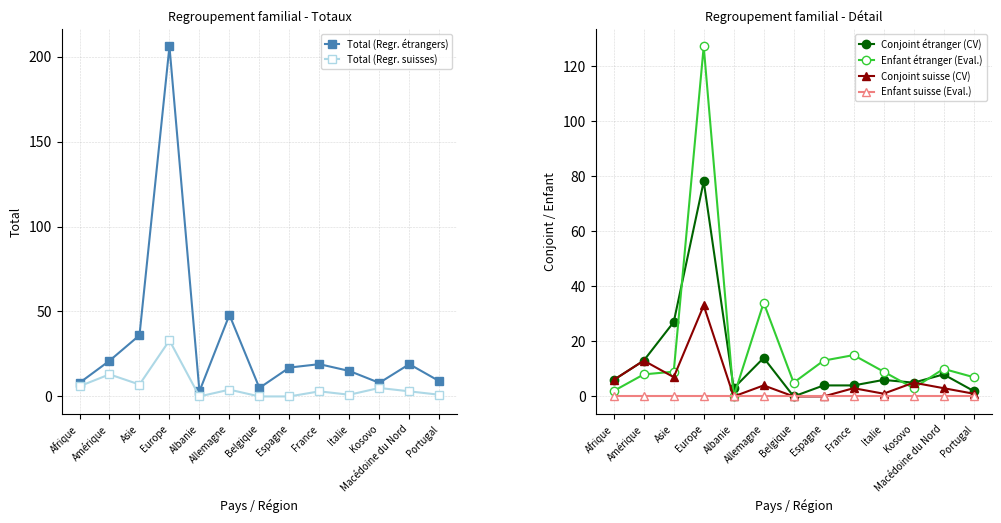

True or false: Enfant suisse (Eval.) and Total (Regr. suisses) intersect in this chart.

False